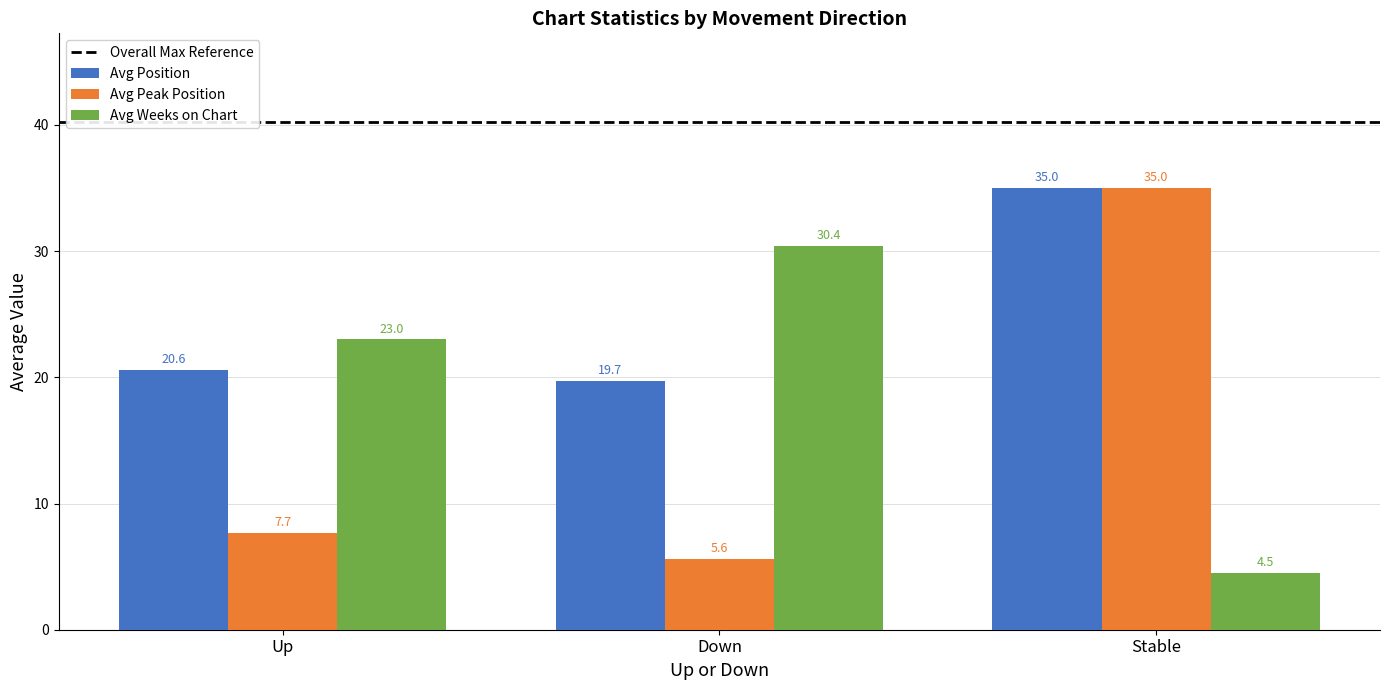

The value of Avg Peak Position at Up is 7.7. True or false?

True